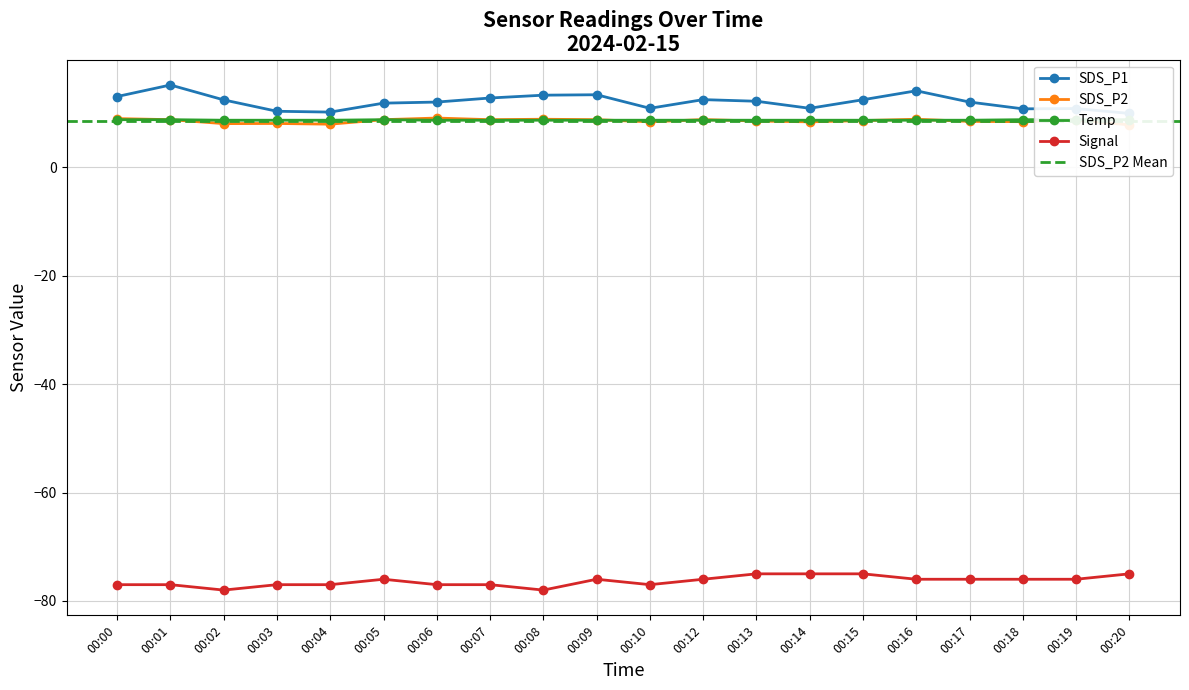

Which series changed the most between 00:10 and 00:14?

Signal